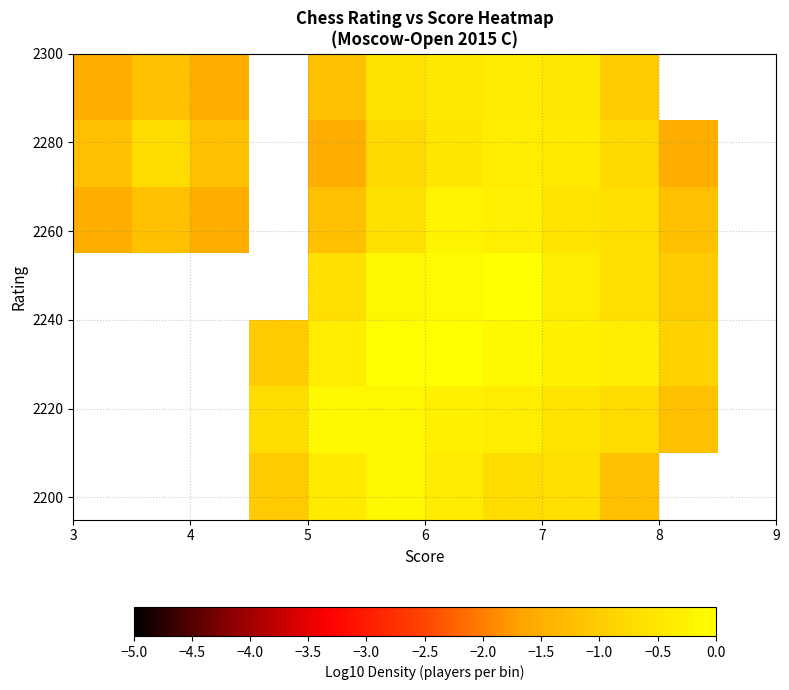

How many data points does each series have?

12